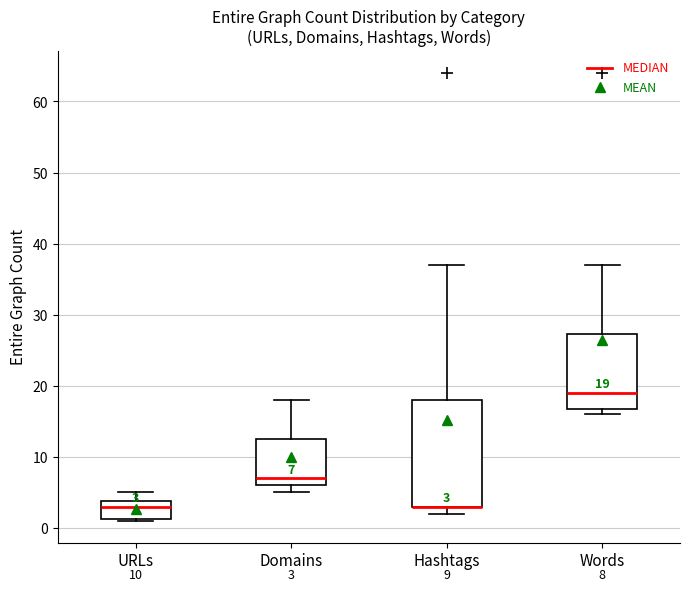

Which box is the tallest, from its lower edge to its upper edge?

Hashtags